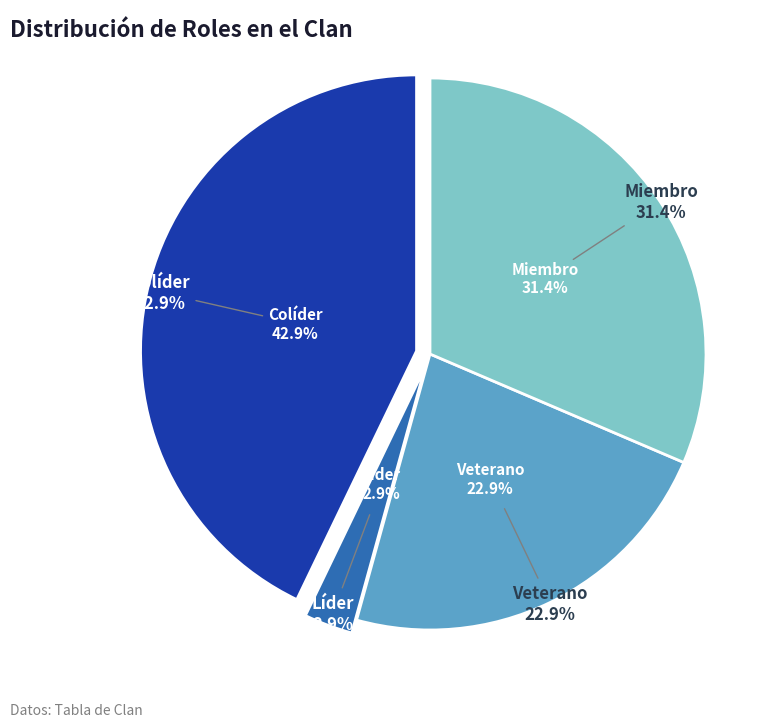

How many slices are in this pie chart?

4